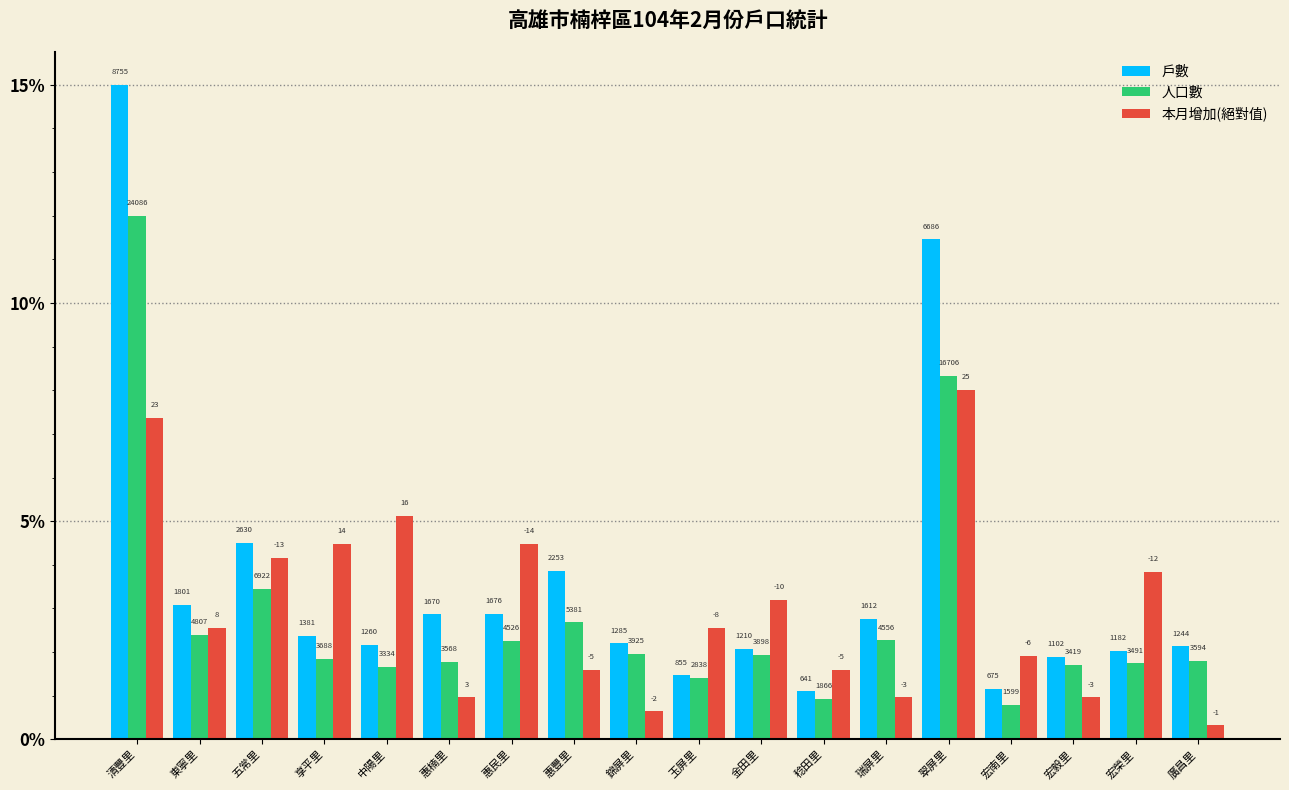

What is the total value across all series at 宏毅里?

4.6